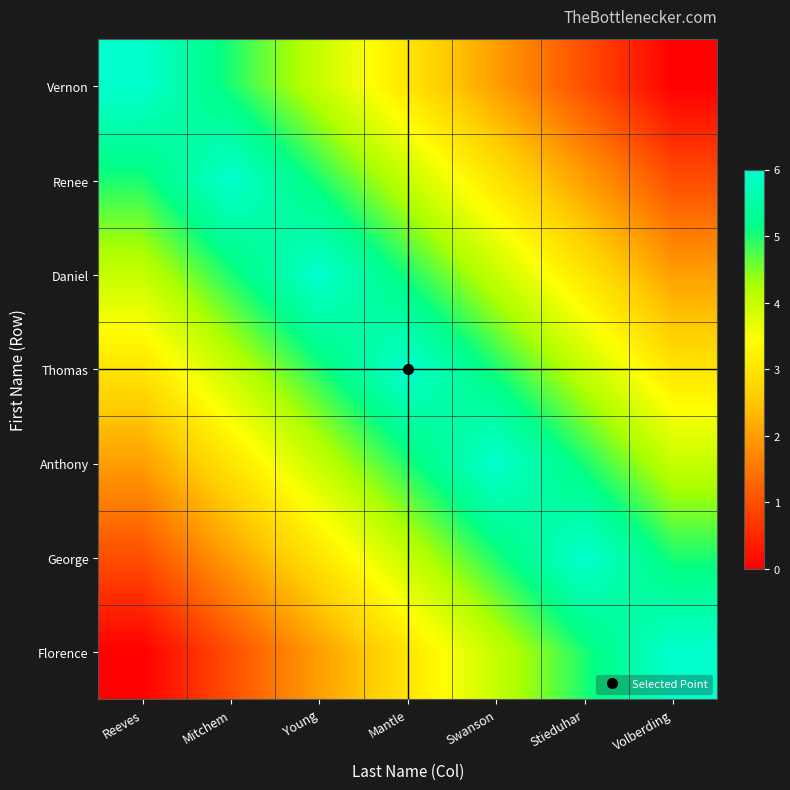

Reading left to right, extract all data points from this chart.

Vernon: Reeves=6	Mitchem=5	Young=4	Mantle=3	Swanson=2	Stieduhar=1	Volberding=0
Renee: Reeves=5	Mitchem=6	Young=5	Mantle=4	Swanson=3	Stieduhar=2	Volberding=1
Daniel: Reeves=4	Mitchem=5	Young=6	Mantle=5	Swanson=4	Stieduhar=3	Volberding=2
Thomas: Reeves=3	Mitchem=4	Young=5	Mantle=6	Swanson=5	Stieduhar=4	Volberding=3
Anthony: Reeves=2	Mitchem=3	Young=4	Mantle=5	Swanson=6	Stieduhar=5	Volberding=4
George: Reeves=1	Mitchem=2	Young=3	Mantle=4	Swanson=5	Stieduhar=6	Volberding=5
Florence: Reeves=0	Mitchem=1	Young=2	Mantle=3	Swanson=4	Stieduhar=5	Volberding=6